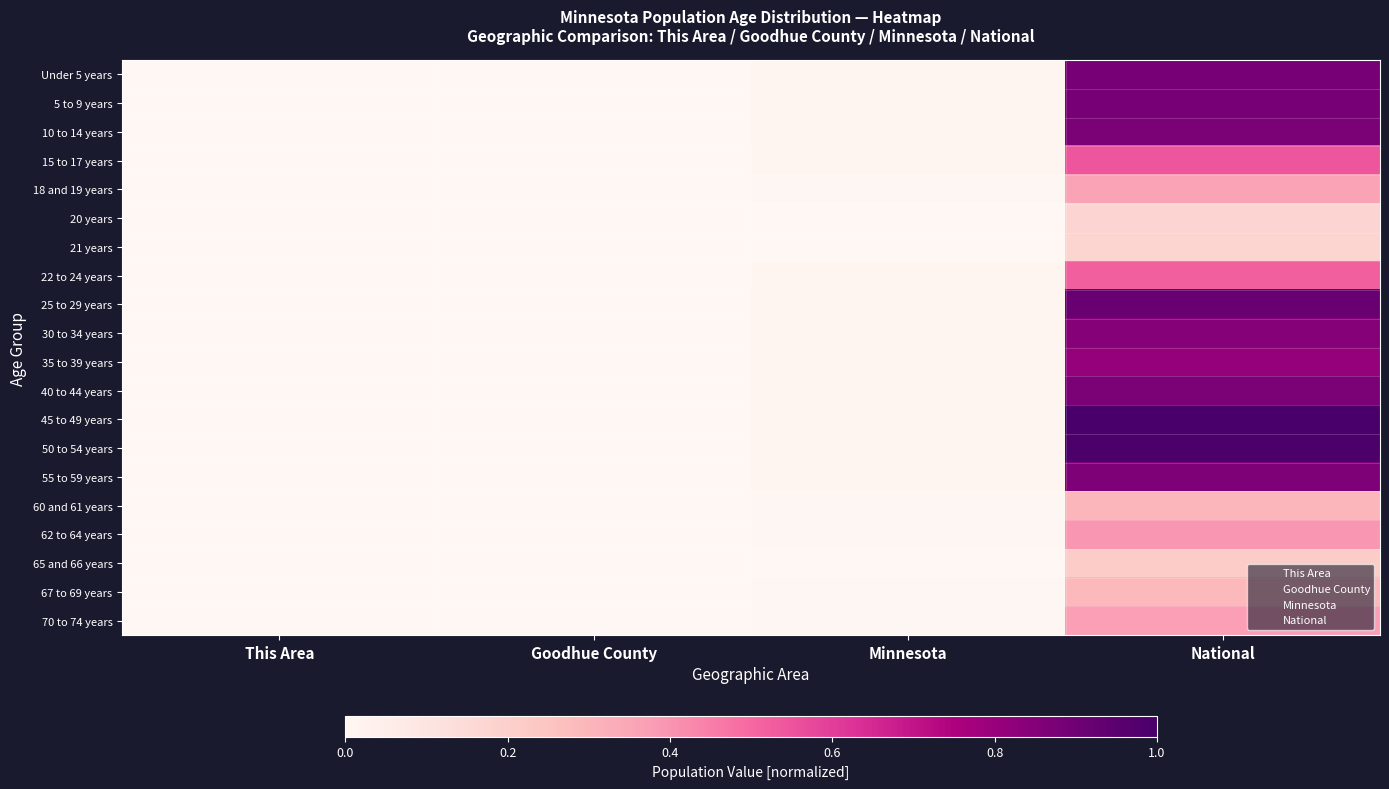

Rank the series by their maximum value, from lowest to highest.

21 years, 20 years, 65 and 66 years, 67 to 69 years, 60 and 61 years, 18 and 19 years, 70 to 74 years, 62 to 64 years, 22 to 24 years, 15 to 17 years, 35 to 39 years, 30 to 34 years, 55 to 59 years, 10 to 14 years, 40 to 44 years, Under 5 years, 5 to 9 years, 25 to 29 years, 50 to 54 years, 45 to 49 years